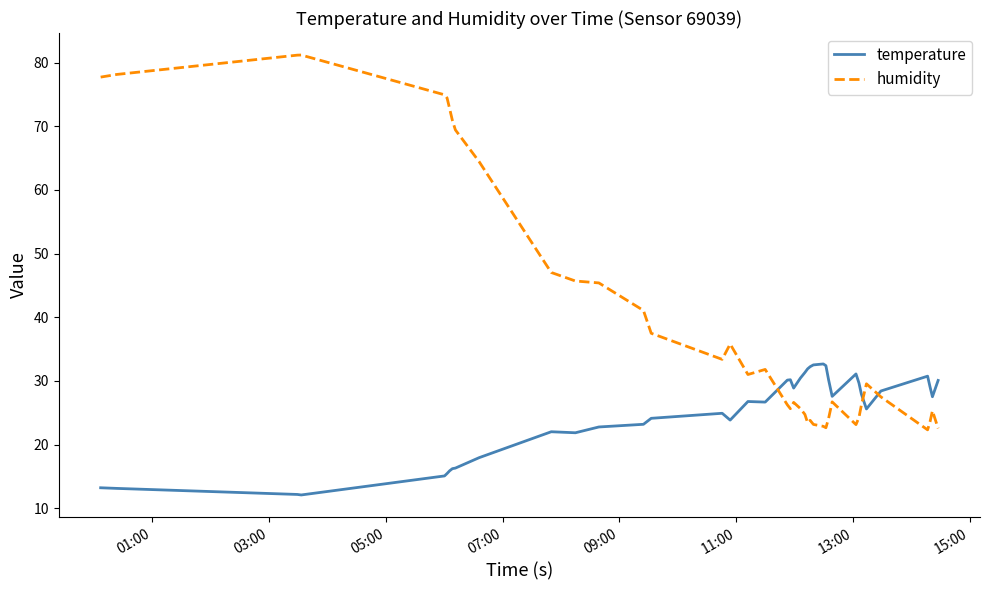

Which series has the largest range (max minus min)?

humidity